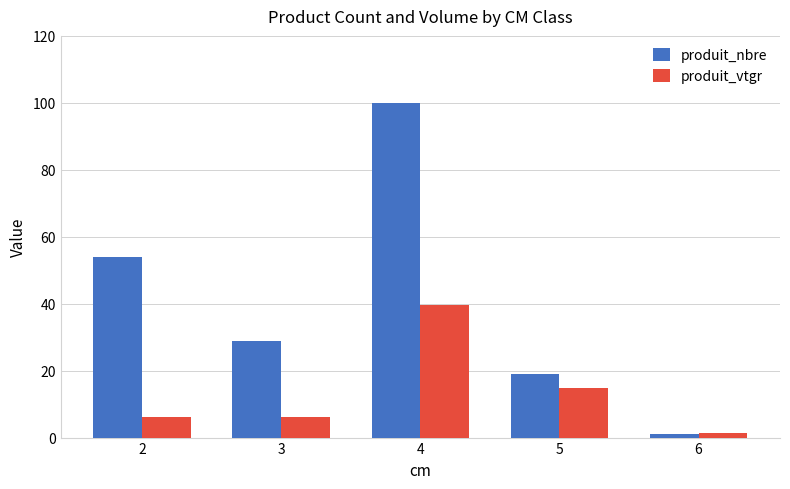

Does the chart contain stacked bars?

No